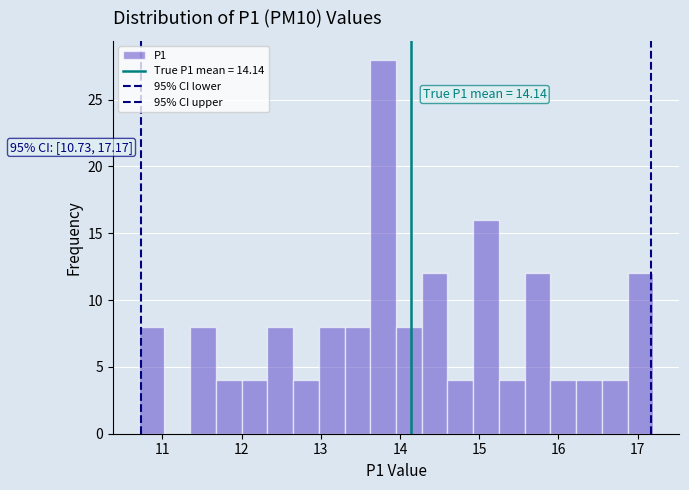

Around what value on the x-axis is the tallest bar? Give the approximate position of its centre, as read against the axis.

13.8